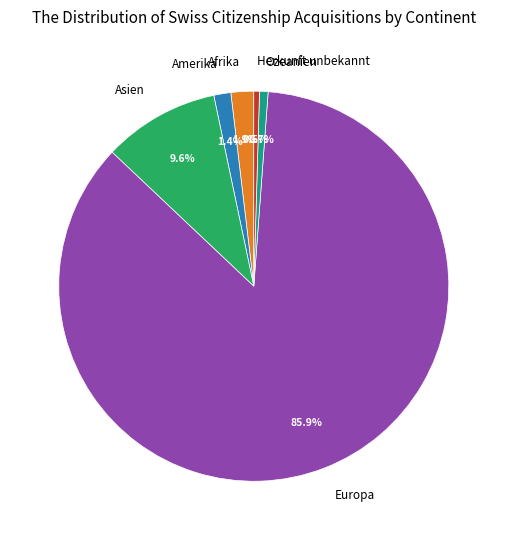

Which slice is the largest?

Europa